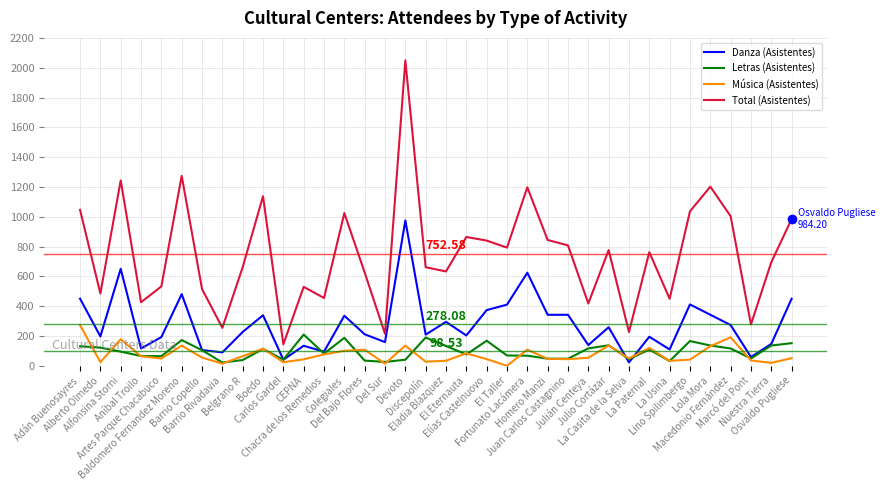

True or false: Total (Asistentes) and Danza (Asistentes) cross at least once.

False